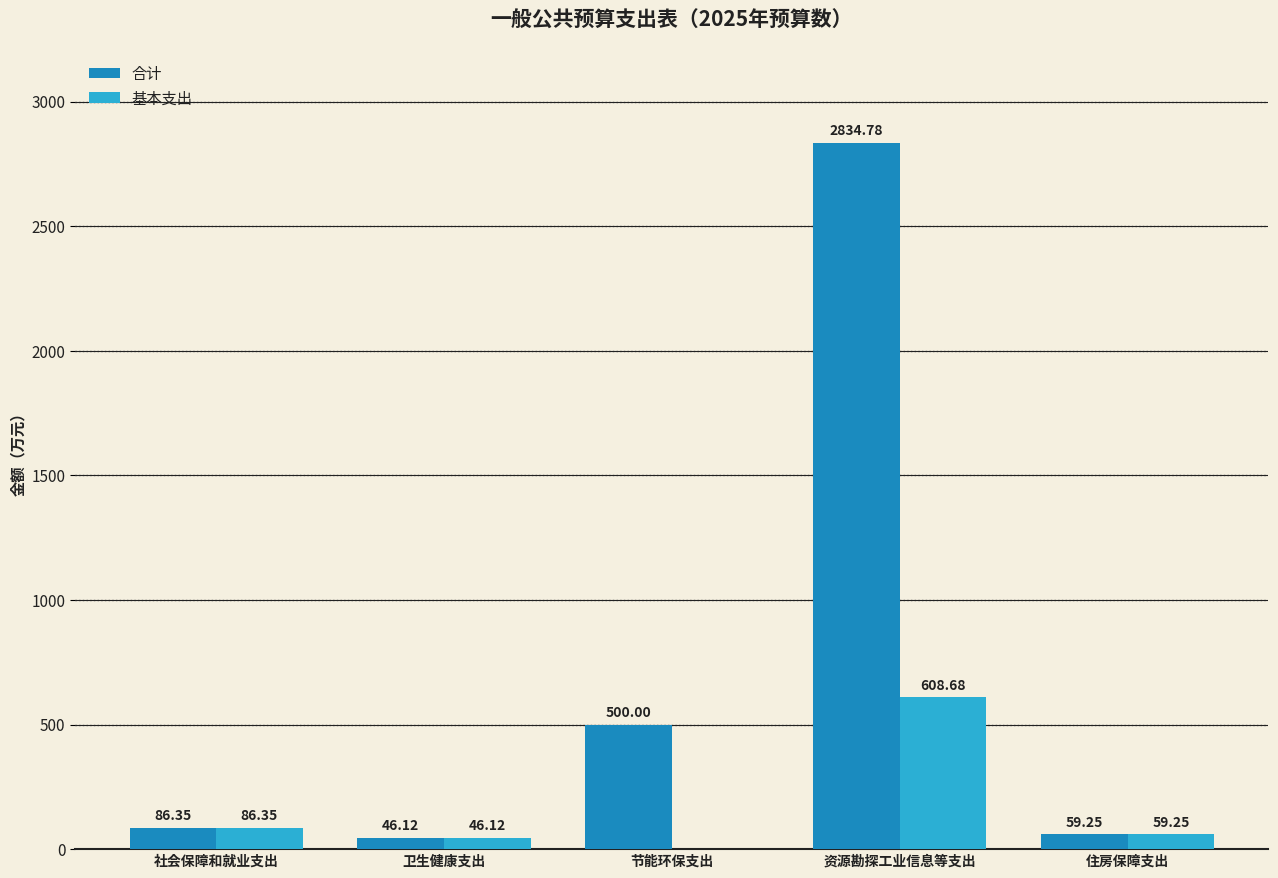

What is the sum of all 合计 values?

3526.5